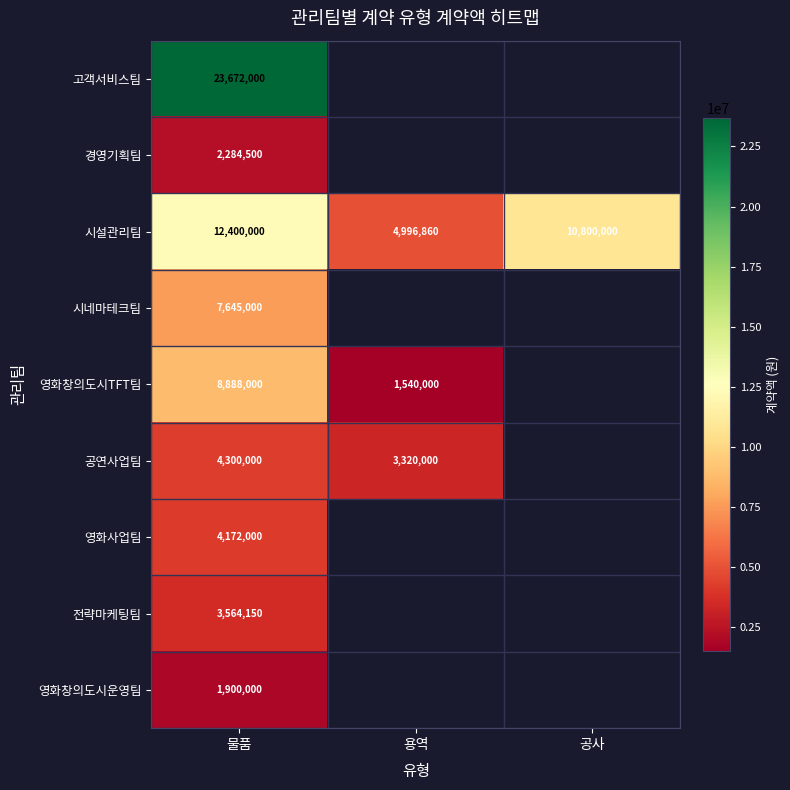

The value of 고객서비스팀 at 물품 is 23672000. True or false?

True